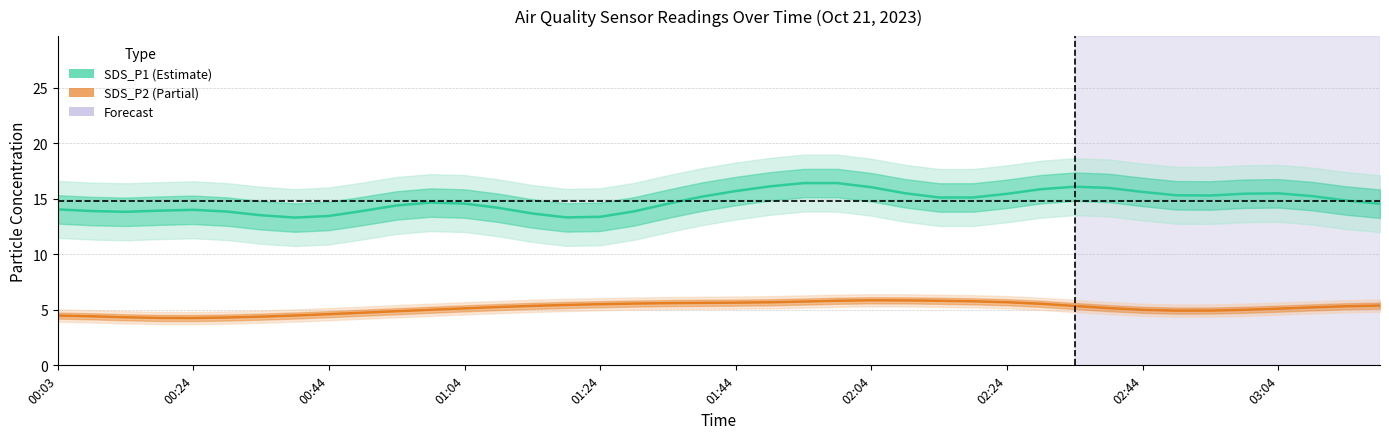

What is the difference between the highest and lowest values at 02:24?

8.8